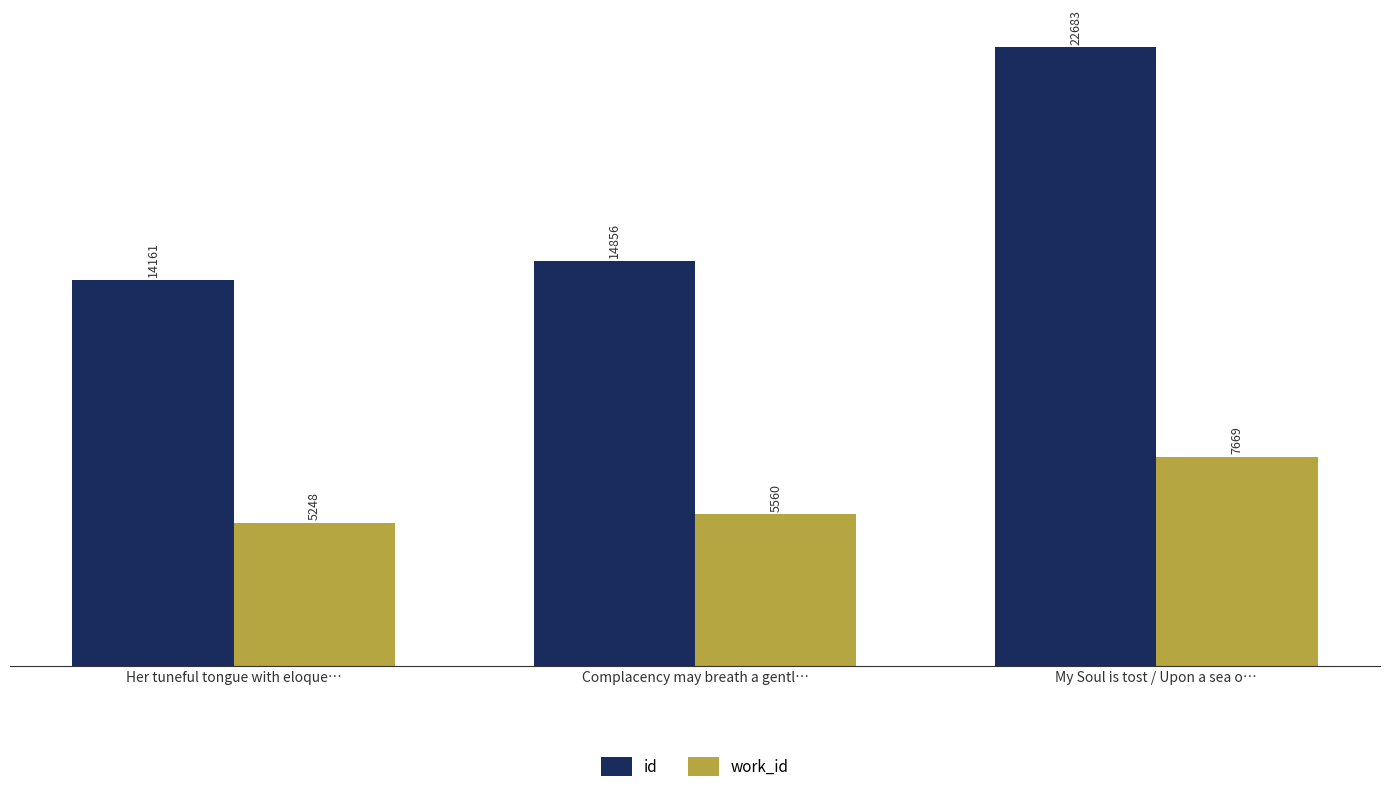

Rank the series at My Soul is tost / Upon a sea o… from highest to lowest value.

id, work_id